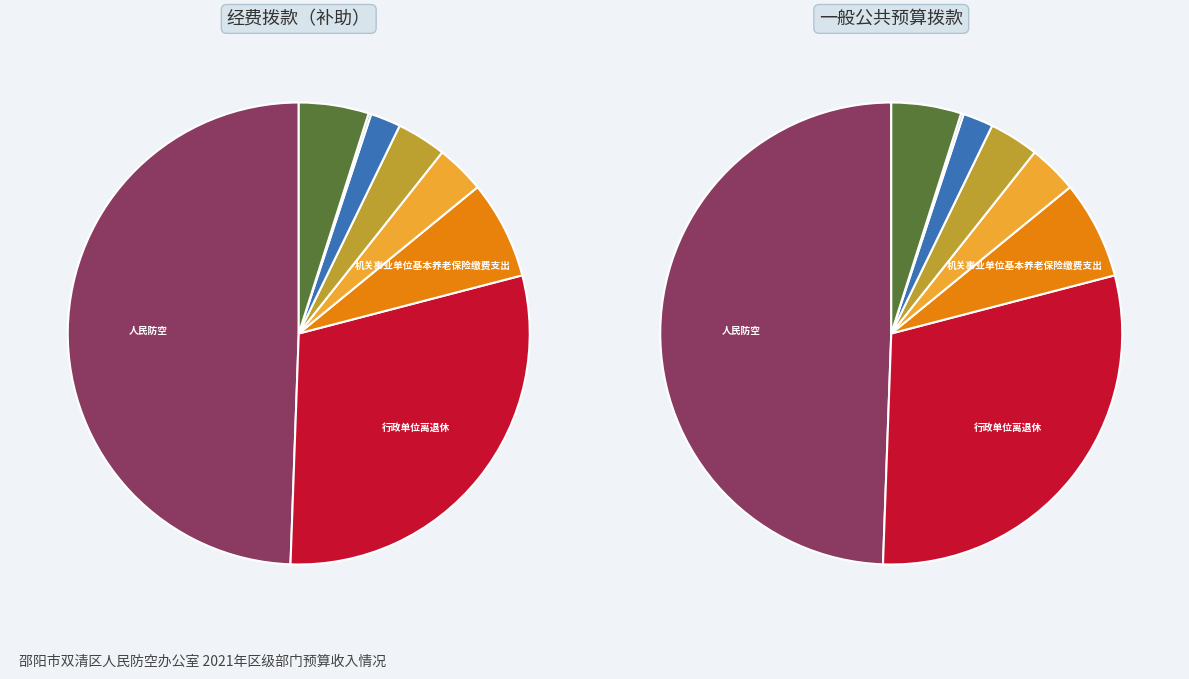

Between 对机关事业单位职业年金的补助 and 机关事业单位基本养老保险缴费支出, which is larger?

机关事业单位基本养老保险缴费支出